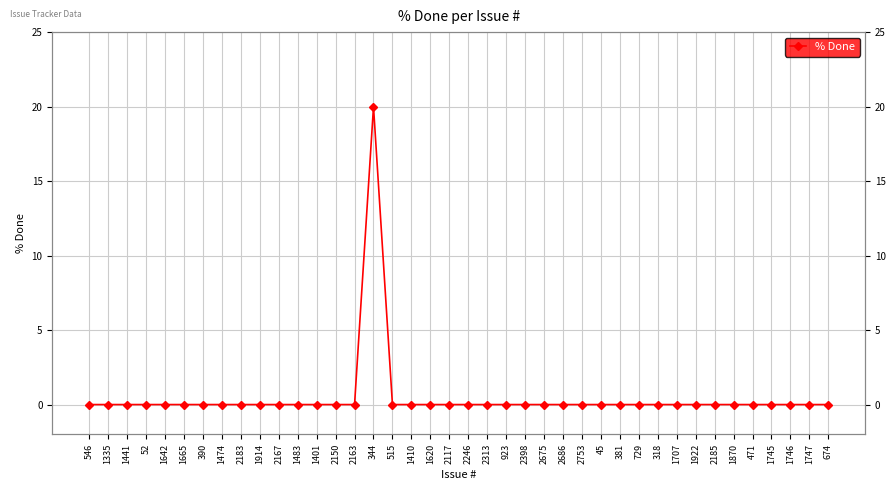

Is this an area chart (filled region under the line)?

No